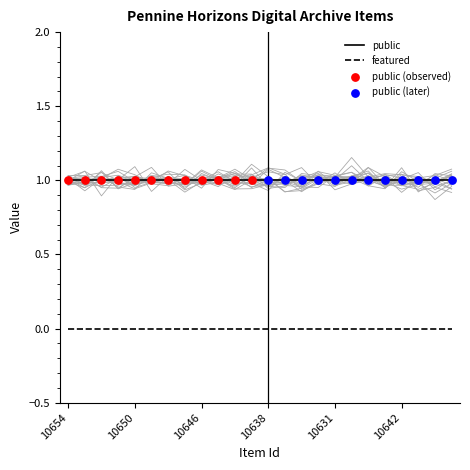

At how many categories does at least one series exceed 0?

24